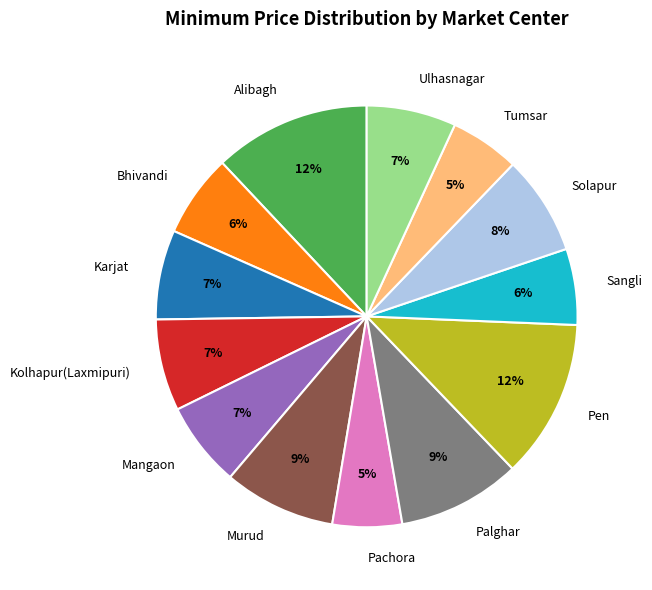

Count the number of slices in the pie.

13